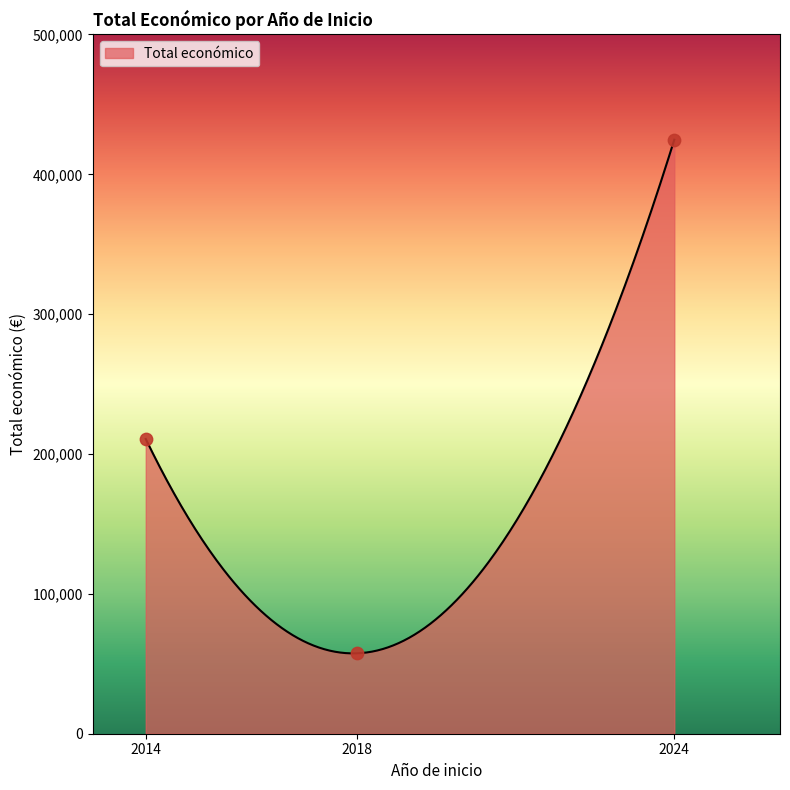

Which has a higher value, 2014 or 2018?

2014